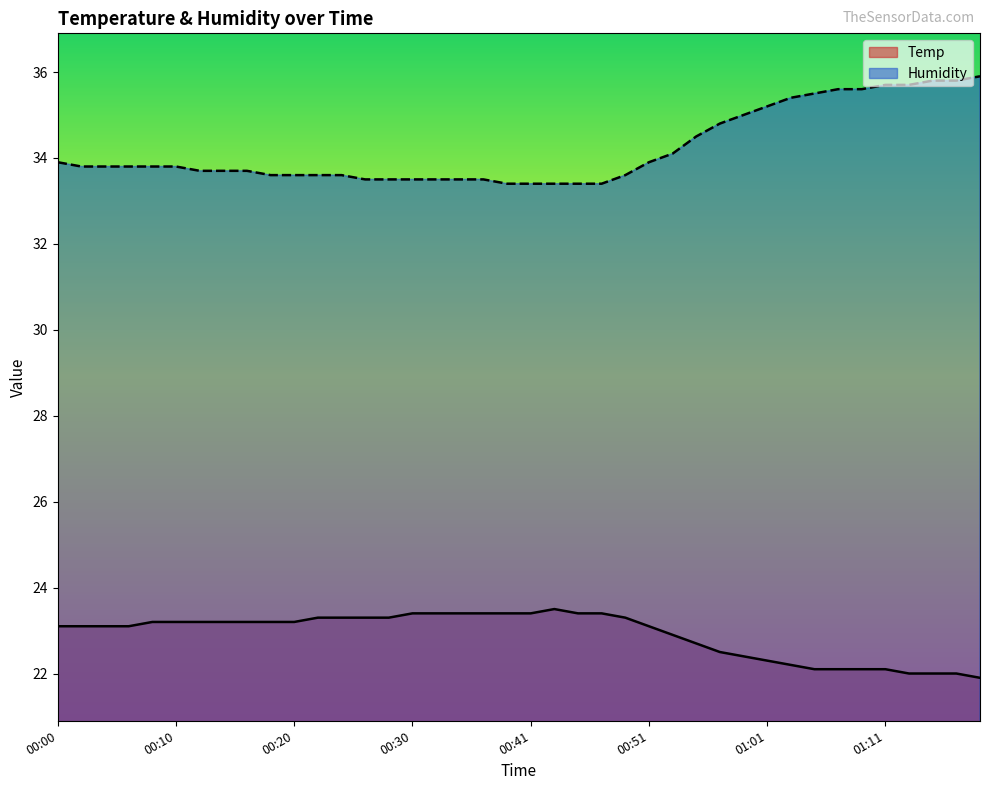

What is the lowest value of the Humidity series?

33.4